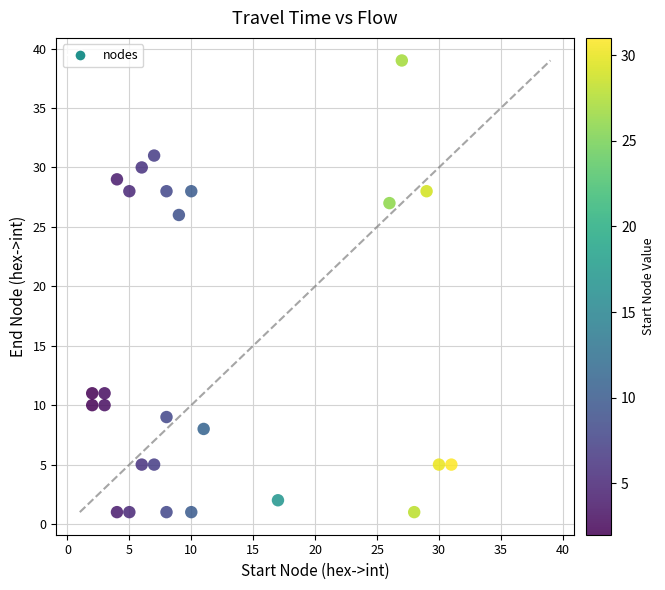

What Y value in the scatter plot is closest to 20?

26